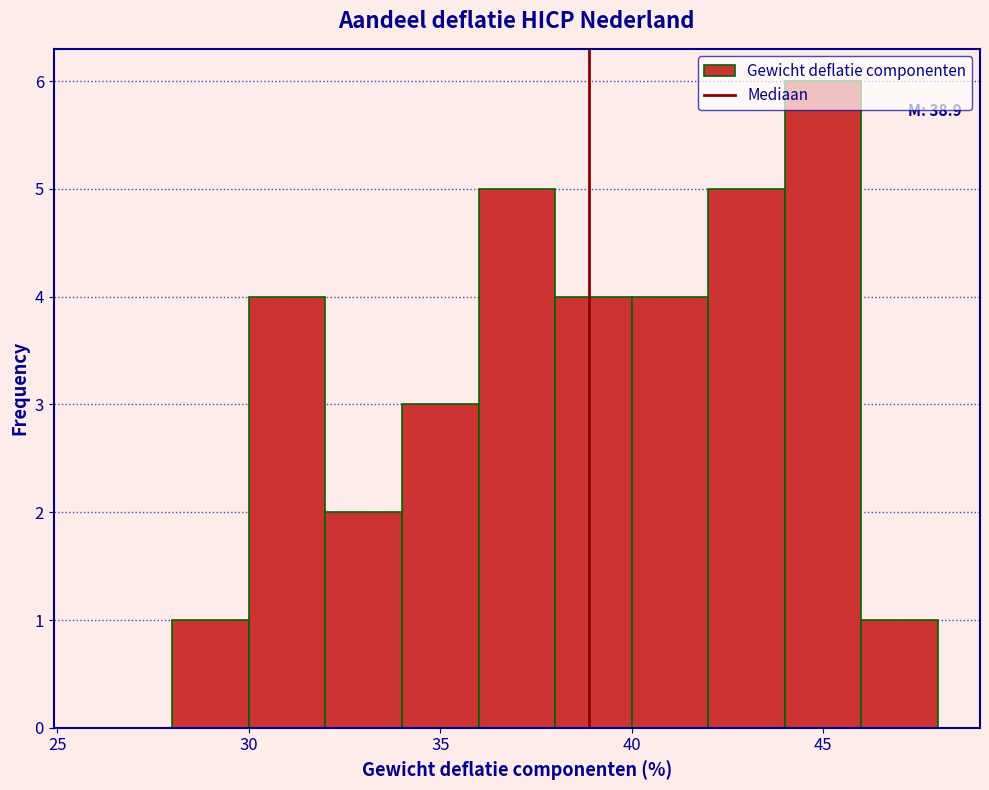

Which range on the x-axis has the tallest bar?

44 to 46